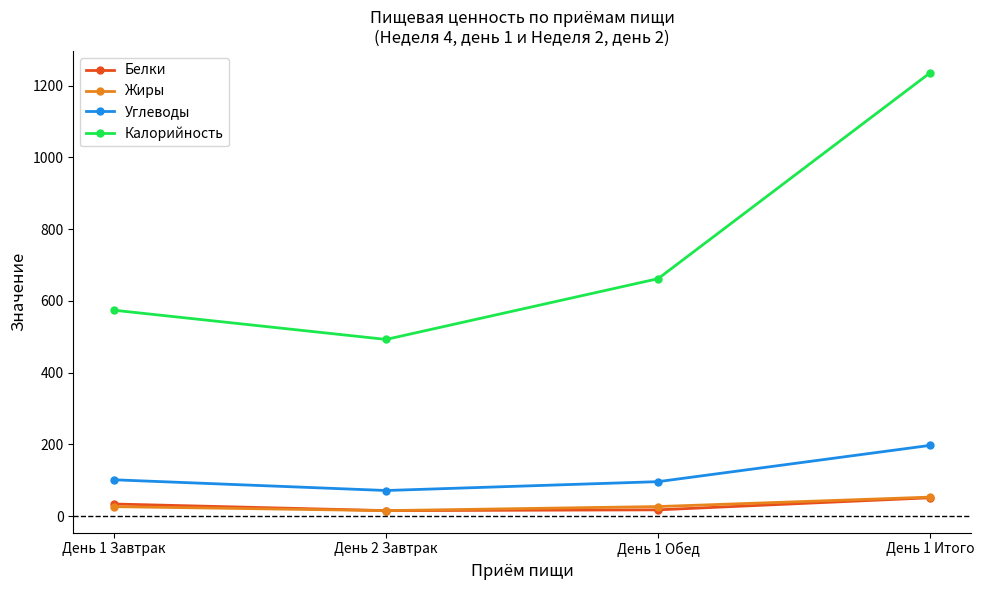

True or false: Белки and Калорийность cross at least once.

False